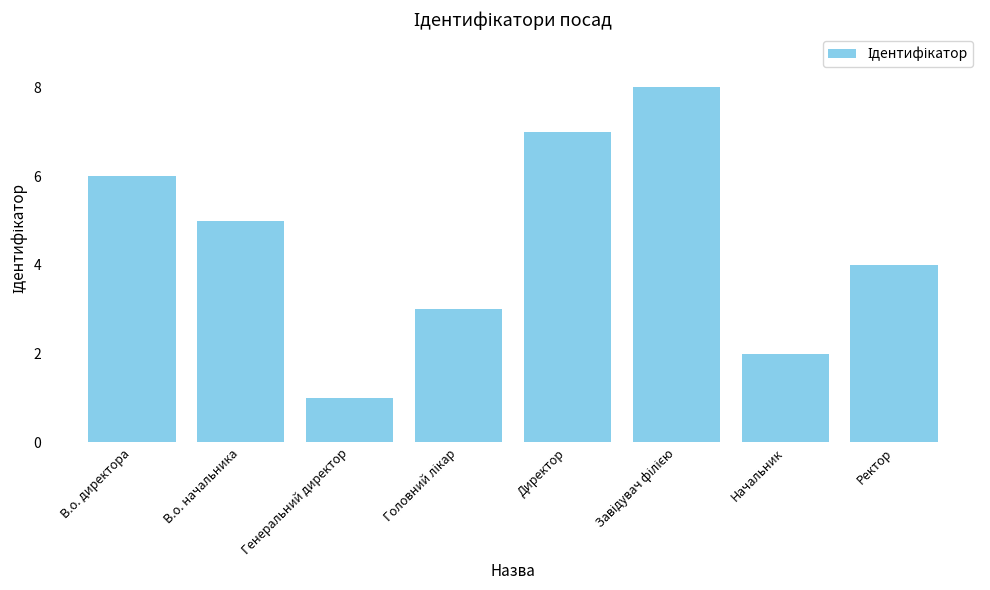

How many series are shown in this chart?

1